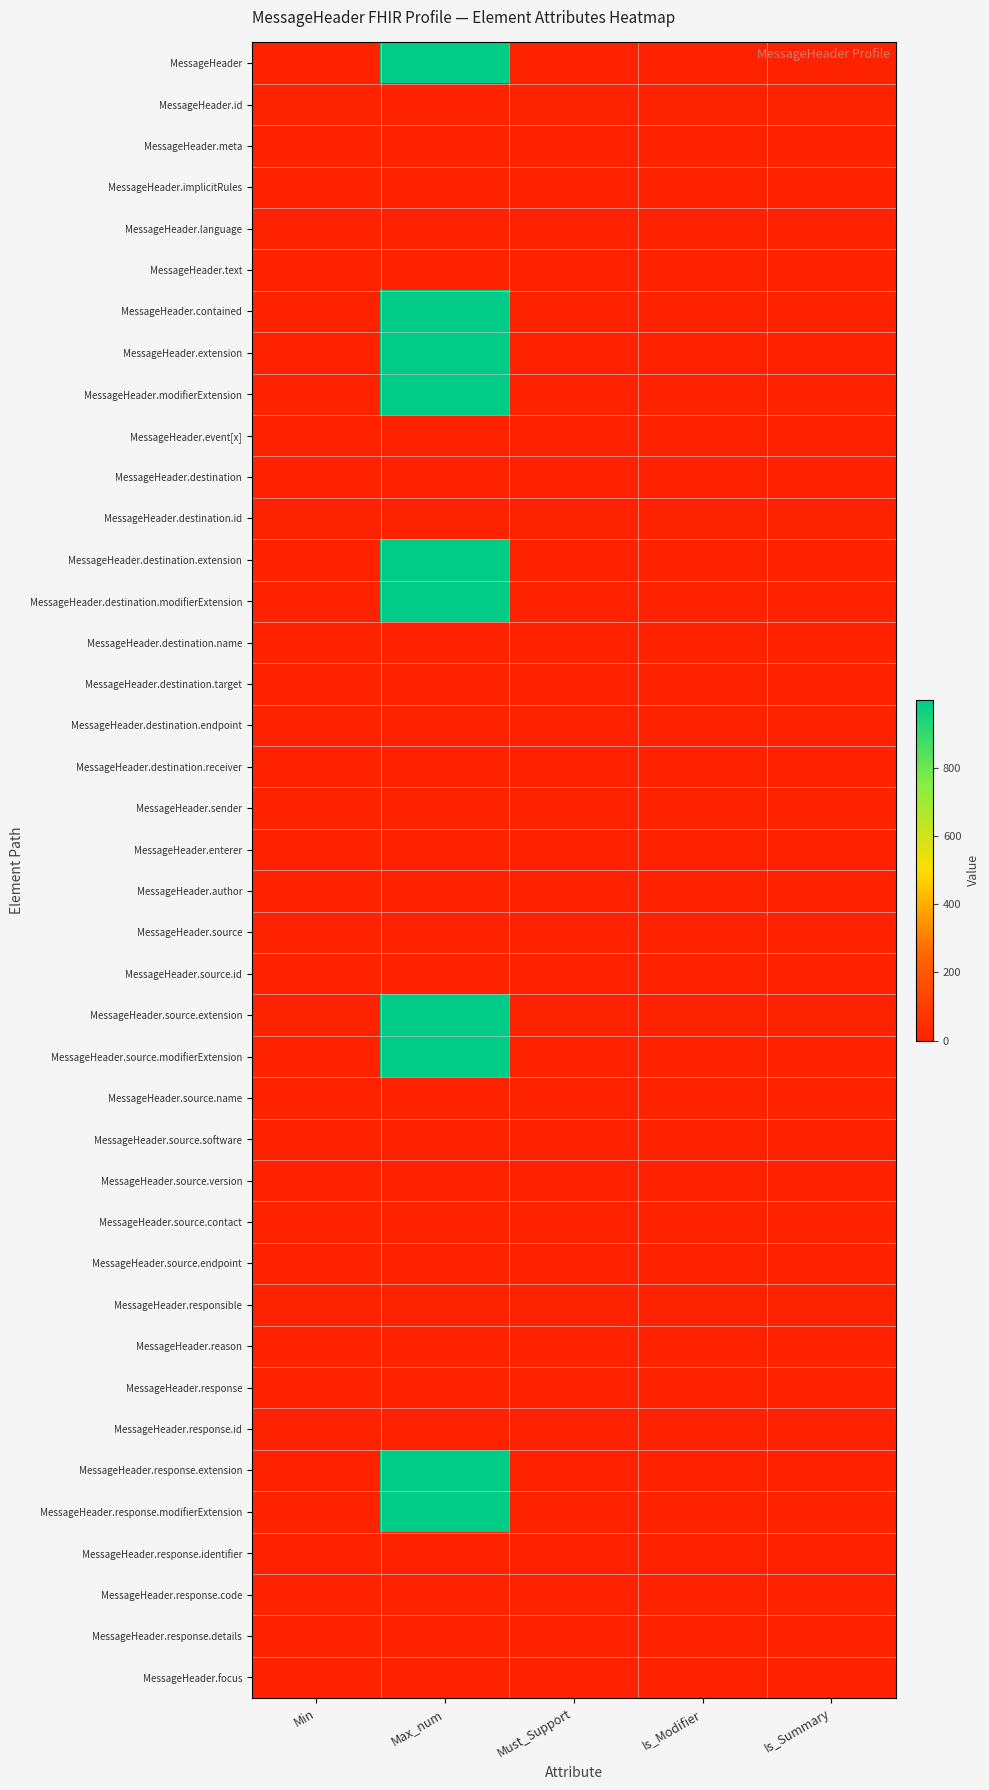

Reading left to right, extract all data points from this chart.

MessageHeader: Min=0	Max_num=999	Must_Support=0	Is_Modifier=0	Is_Summary=0
MessageHeader.id: Min=0	Max_num=1	Must_Support=0	Is_Modifier=0	Is_Summary=1
MessageHeader.meta: Min=0	Max_num=1	Must_Support=0	Is_Modifier=0	Is_Summary=1
MessageHeader.implicitRules: Min=0	Max_num=1	Must_Support=0	Is_Modifier=1	Is_Summary=1
MessageHeader.language: Min=0	Max_num=1	Must_Support=0	Is_Modifier=0	Is_Summary=0
MessageHeader.text: Min=0	Max_num=1	Must_Support=0	Is_Modifier=0	Is_Summary=0
MessageHeader.contained: Min=0	Max_num=999	Must_Support=0	Is_Modifier=0	Is_Summary=0
MessageHeader.extension: Min=0	Max_num=999	Must_Support=0	Is_Modifier=0	Is_Summary=0
MessageHeader.modifierExtension: Min=0	Max_num=999	Must_Support=0	Is_Modifier=1	Is_Summary=0
MessageHeader.event[x]: Min=1	Max_num=1	Must_Support=1	Is_Modifier=0	Is_Summary=1
MessageHeader.destination: Min=1	Max_num=1	Must_Support=1	Is_Modifier=0	Is_Summary=1
MessageHeader.destination.id: Min=0	Max_num=1	Must_Support=0	Is_Modifier=0	Is_Summary=0
MessageHeader.destination.extension: Min=0	Max_num=999	Must_Support=0	Is_Modifier=0	Is_Summary=0
MessageHeader.destination.modifierExtension: Min=0	Max_num=999	Must_Support=0	Is_Modifier=1	Is_Summary=1
MessageHeader.destination.name: Min=0	Max_num=1	Must_Support=0	Is_Modifier=0	Is_Summary=1
MessageHeader.destination.target: Min=0	Max_num=1	Must_Support=0	Is_Modifier=0	Is_Summary=1
MessageHeader.destination.endpoint: Min=1	Max_num=1	Must_Support=0	Is_Modifier=0	Is_Summary=1
MessageHeader.destination.receiver: Min=1	Max_num=1	Must_Support=1	Is_Modifier=0	Is_Summary=1
MessageHeader.sender: Min=1	Max_num=1	Must_Support=1	Is_Modifier=0	Is_Summary=1
MessageHeader.enterer: Min=0	Max_num=1	Must_Support=0	Is_Modifier=0	Is_Summary=1
MessageHeader.author: Min=0	Max_num=1	Must_Support=0	Is_Modifier=0	Is_Summary=1
MessageHeader.source: Min=1	Max_num=1	Must_Support=0	Is_Modifier=0	Is_Summary=1
MessageHeader.source.id: Min=0	Max_num=1	Must_Support=0	Is_Modifier=0	Is_Summary=0
MessageHeader.source.extension: Min=0	Max_num=999	Must_Support=0	Is_Modifier=0	Is_Summary=0
MessageHeader.source.modifierExtension: Min=0	Max_num=999	Must_Support=0	Is_Modifier=1	Is_Summary=1
MessageHeader.source.name: Min=0	Max_num=1	Must_Support=0	Is_Modifier=0	Is_Summary=1
MessageHeader.source.software: Min=0	Max_num=1	Must_Support=0	Is_Modifier=0	Is_Summary=1
MessageHeader.source.version: Min=0	Max_num=1	Must_Support=0	Is_Modifier=0	Is_Summary=1
MessageHeader.source.contact: Min=0	Max_num=1	Must_Support=0	Is_Modifier=0	Is_Summary=1
MessageHeader.source.endpoint: Min=1	Max_num=1	Must_Support=0	Is_Modifier=0	Is_Summary=1
MessageHeader.responsible: Min=0	Max_num=1	Must_Support=0	Is_Modifier=0	Is_Summary=1
MessageHeader.reason: Min=0	Max_num=1	Must_Support=1	Is_Modifier=0	Is_Summary=1
MessageHeader.response: Min=0	Max_num=1	Must_Support=1	Is_Modifier=0	Is_Summary=1
MessageHeader.response.id: Min=0	Max_num=1	Must_Support=0	Is_Modifier=0	Is_Summary=0
MessageHeader.response.extension: Min=0	Max_num=999	Must_Support=0	Is_Modifier=0	Is_Summary=0
MessageHeader.response.modifierExtension: Min=0	Max_num=999	Must_Support=0	Is_Modifier=1	Is_Summary=1
MessageHeader.response.identifier: Min=1	Max_num=1	Must_Support=0	Is_Modifier=0	Is_Summary=1
MessageHeader.response.code: Min=1	Max_num=1	Must_Support=0	Is_Modifier=0	Is_Summary=1
MessageHeader.response.details: Min=0	Max_num=1	Must_Support=0	Is_Modifier=0	Is_Summary=1
MessageHeader.focus: Min=1	Max_num=1	Must_Support=1	Is_Modifier=0	Is_Summary=1